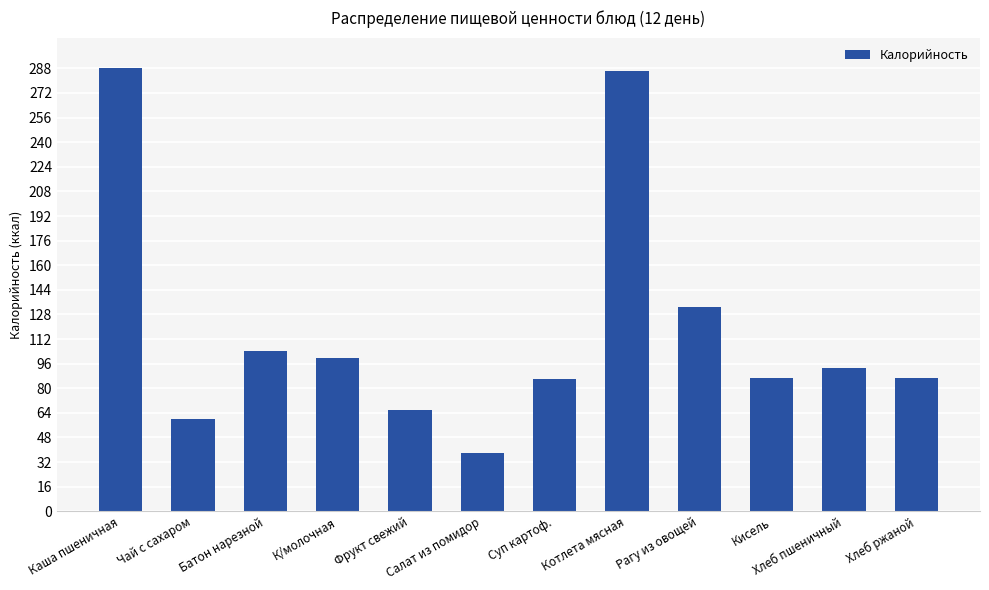

At which category does the chart reach its minimum across all series?

Салат из помидор